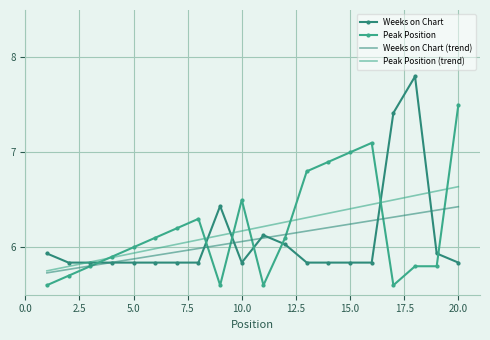

Which series has the widest spread of values?

Weeks on Chart